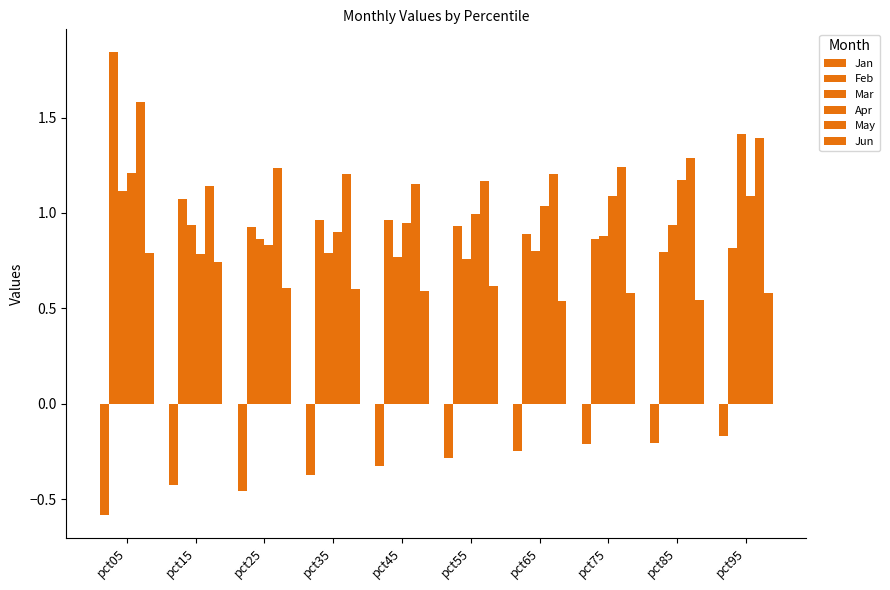

What is the difference between the maximum and minimum values in the Apr series?

0.4